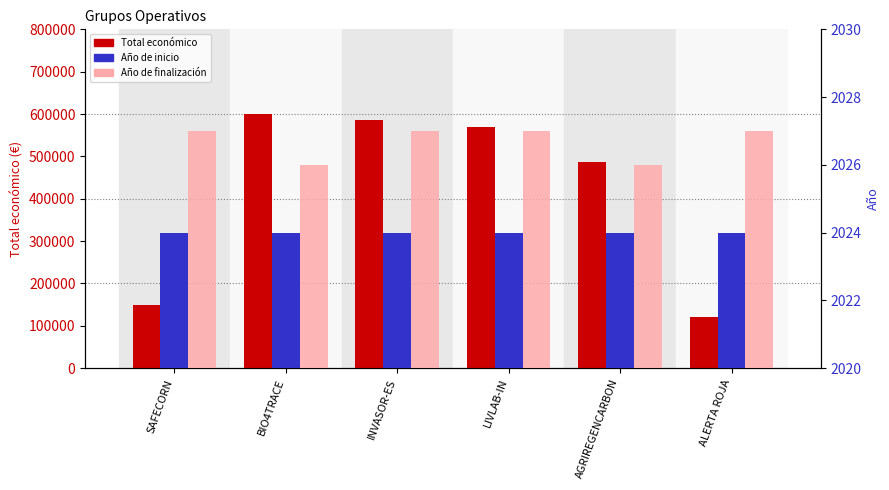

At how many categories does at least one series exceed 471958?

4